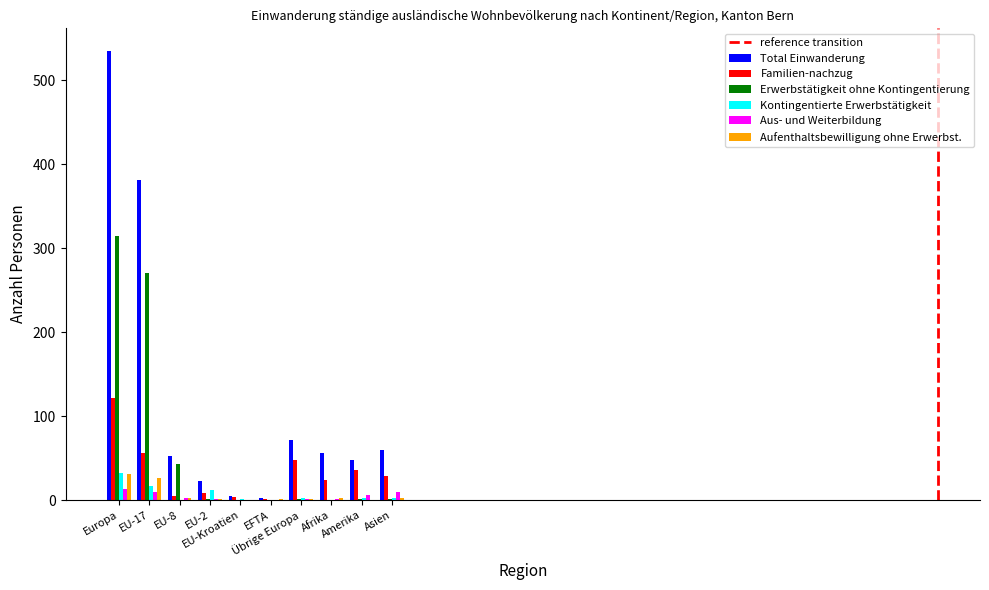

What is the total value across all series at Afrika?

83